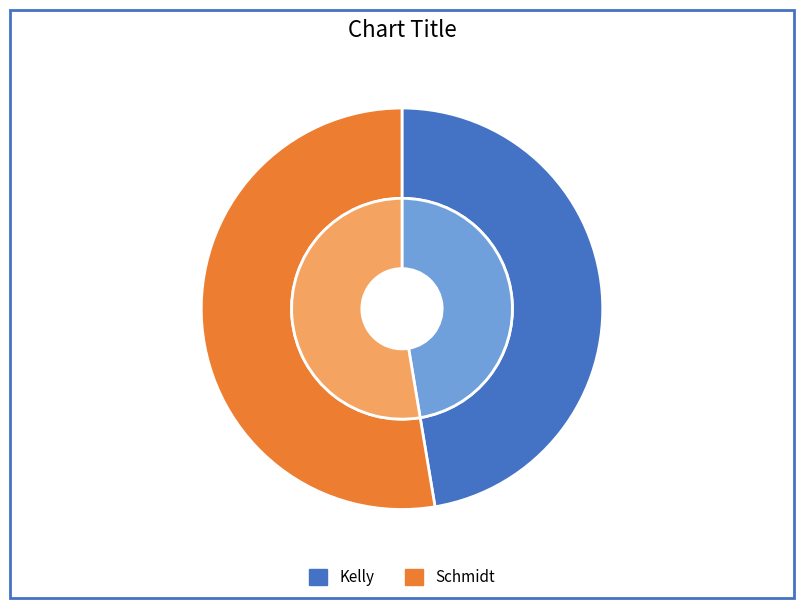

Which has a higher value, Schmidt or Kelly?

Schmidt